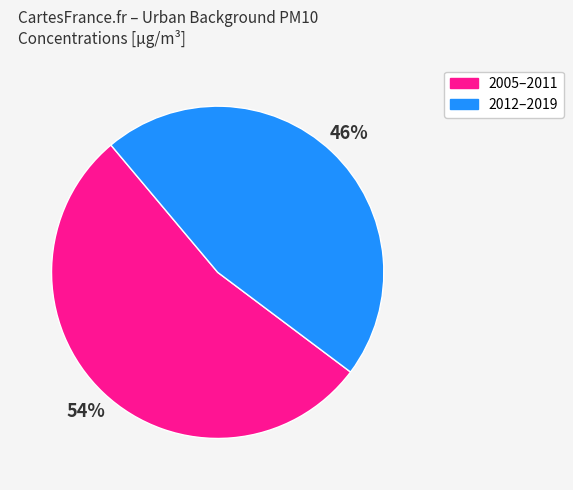

How many segments does this pie chart have?

2